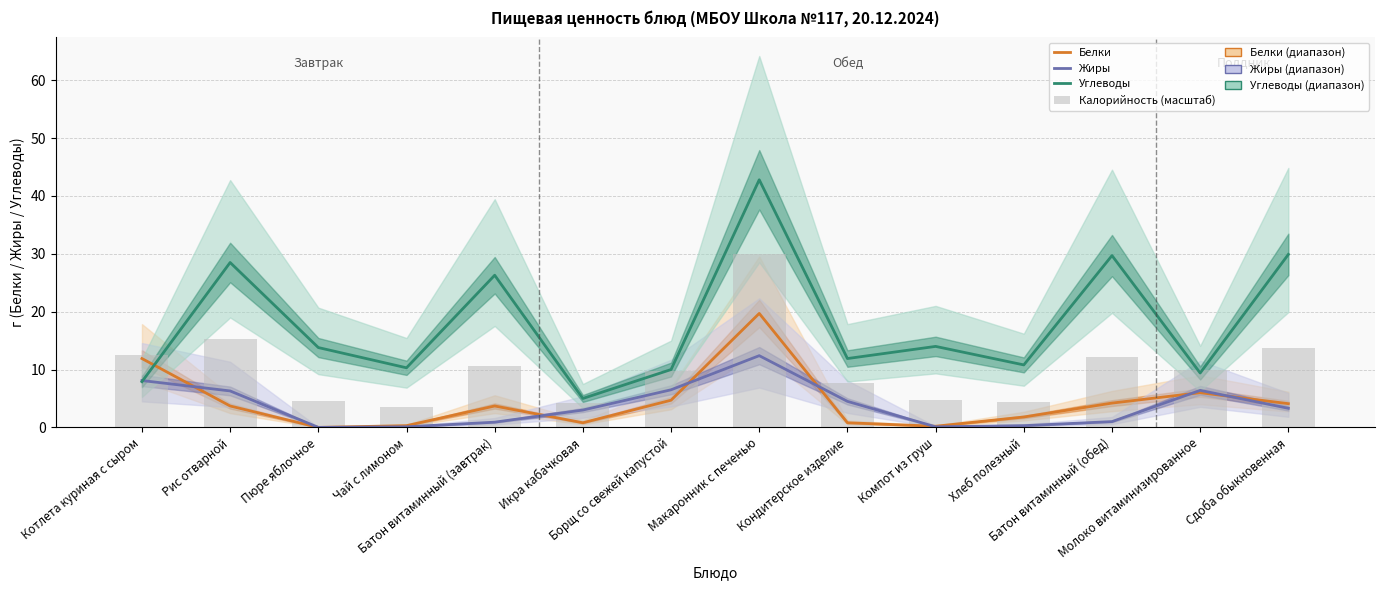

List the series in order of their peak value, lowest first.

Жиры, Белки, Калорийность (масштаб), Углеводы